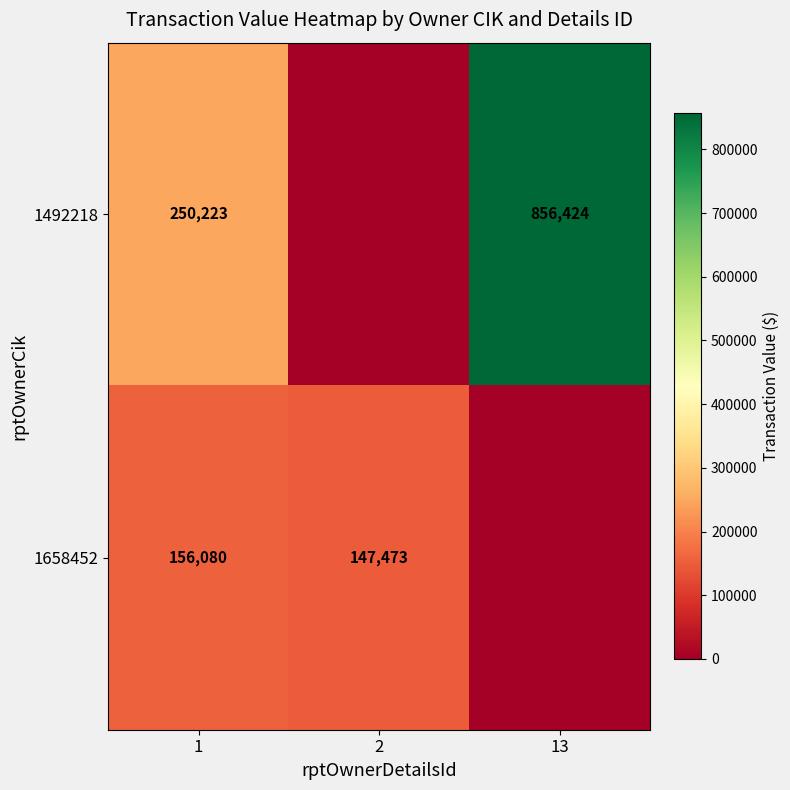

Is the value of 1492218 at 13 greater than the value of 1658452 at 1?

Yes